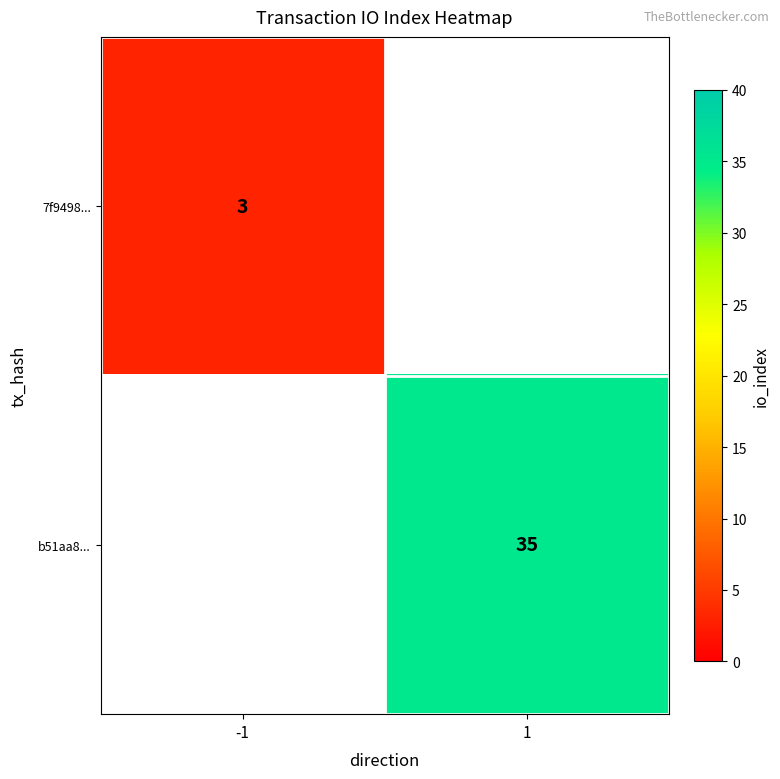

The 7f9498... series shows 3 at -1. True or false?

True